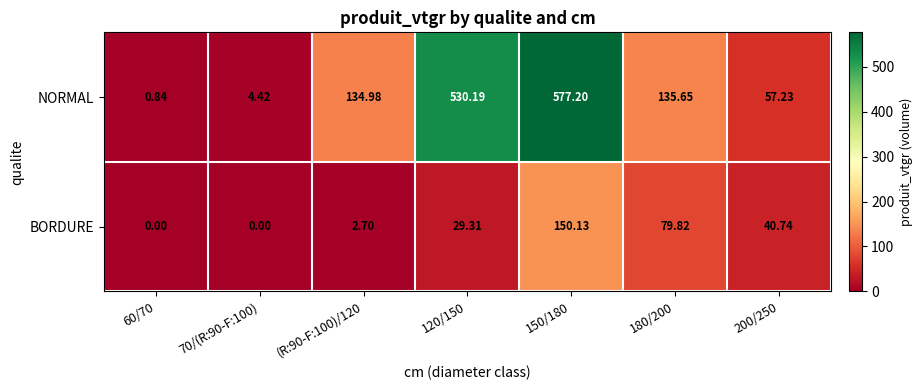

Is the value of BORDURE at 150/180 greater than the value of NORMAL at 150/180?

No